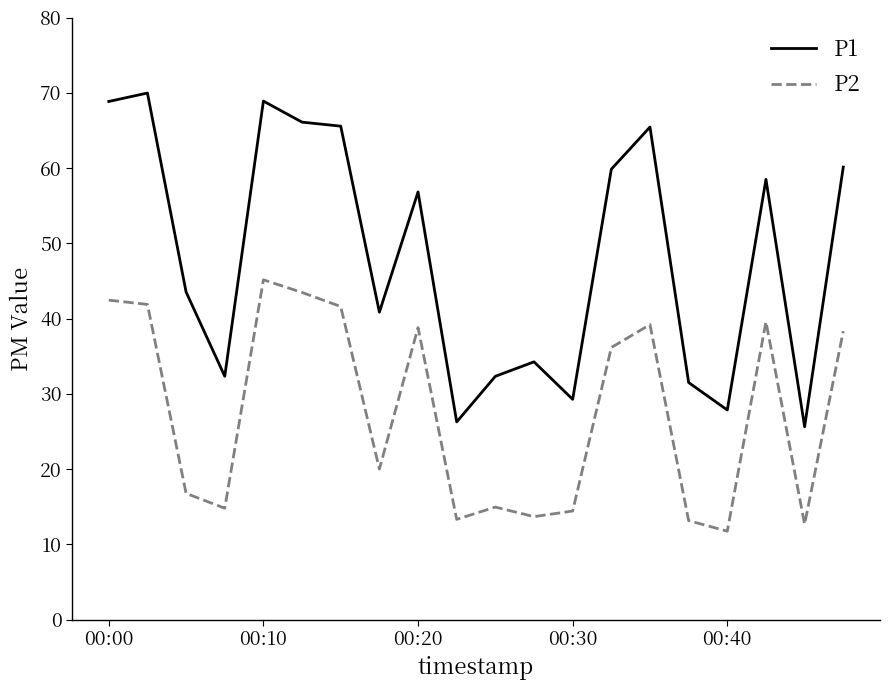

True or false: P1 and P2 intersect in this chart.

False